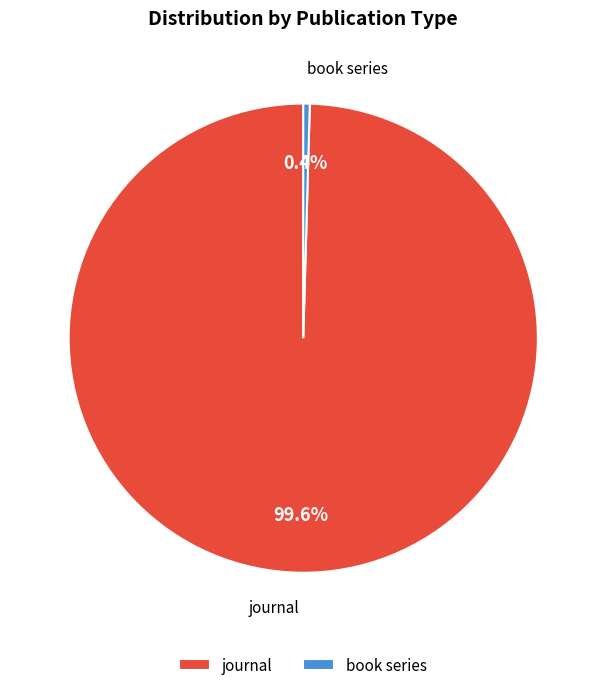

Between book series and journal, which is larger?

journal